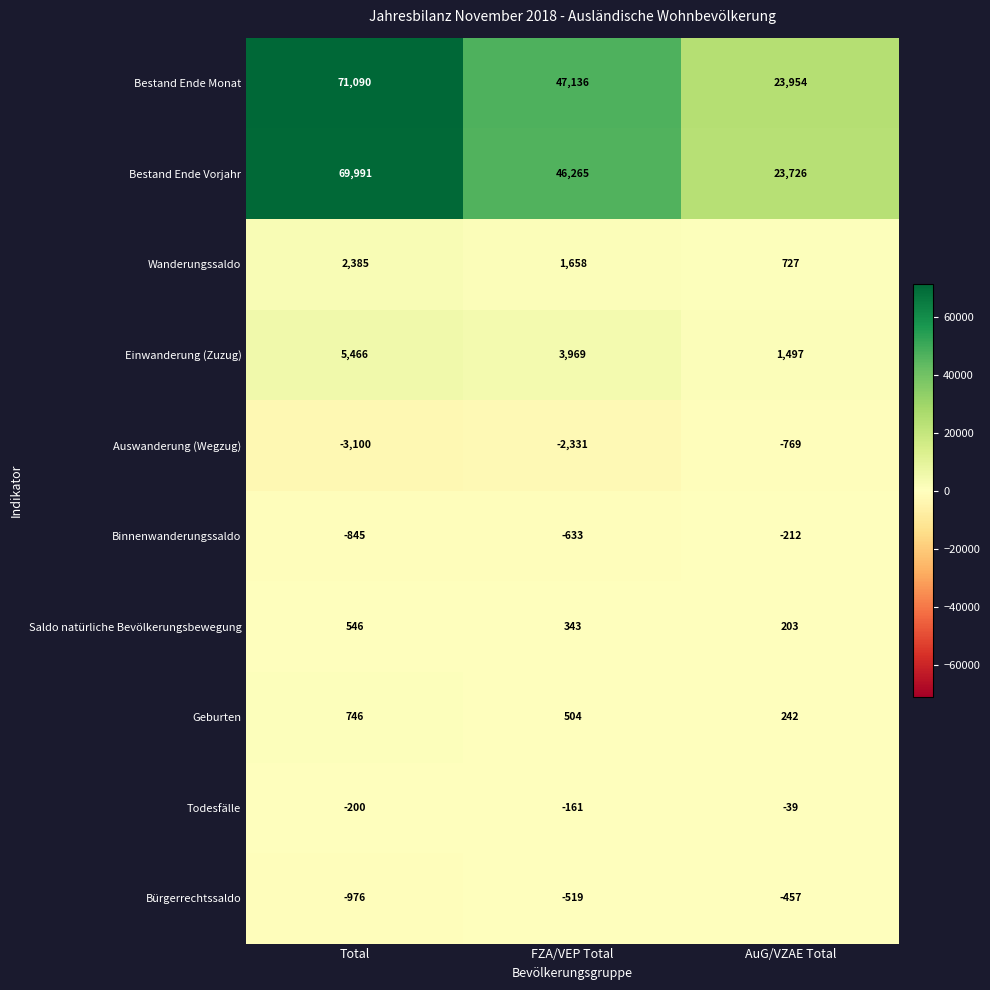

Which category has the lowest value in the Auswanderung (Wegzug) series?

Total